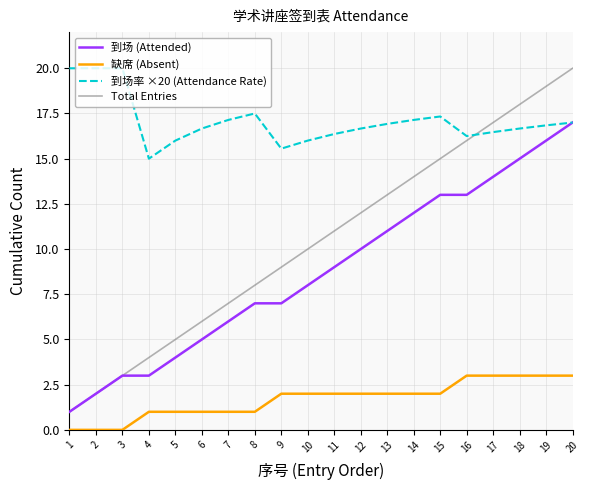

How many 缺席 (Absent) values are between 1 and 3?

17